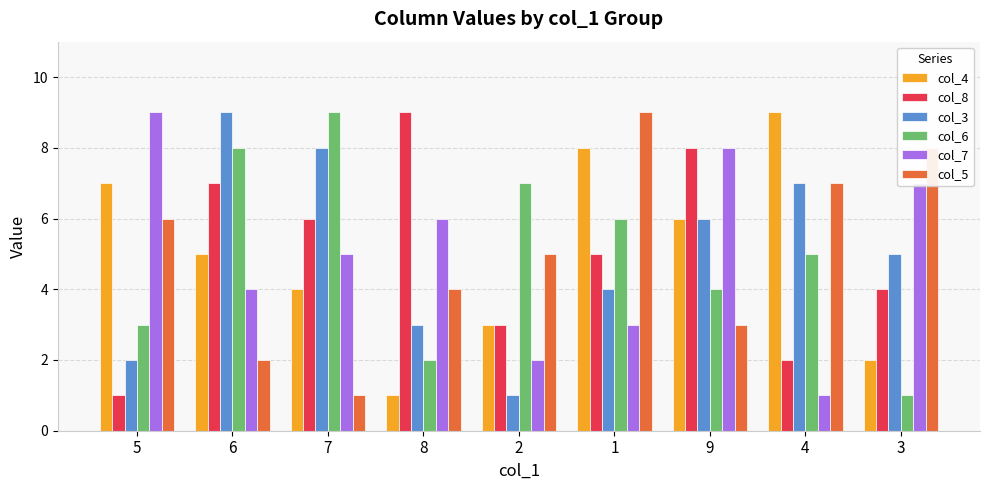

What is the difference between the maximum and minimum values in the col_5 series?

8